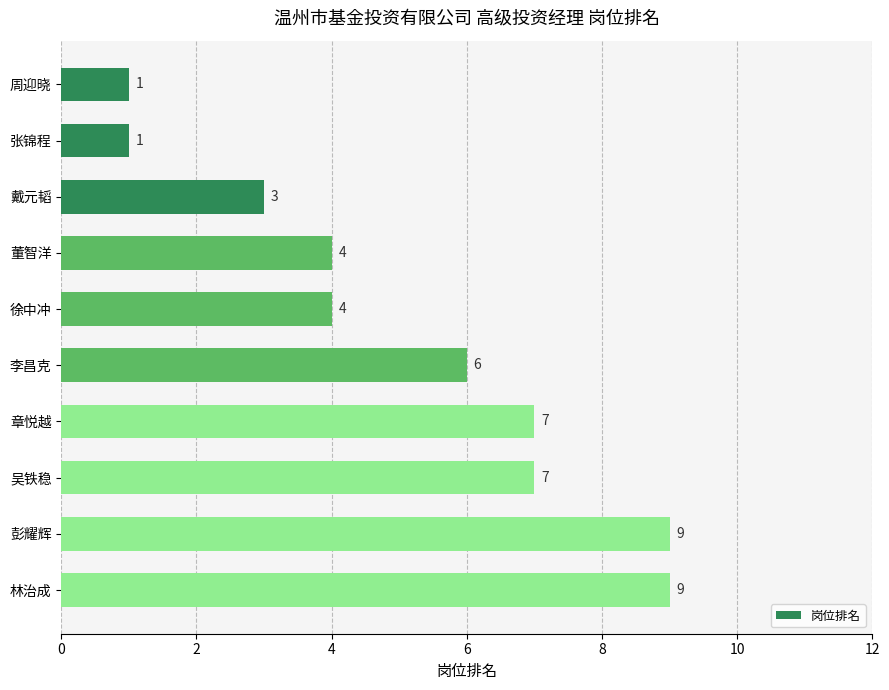

The value at 李昌克 is 9. True or false?

False